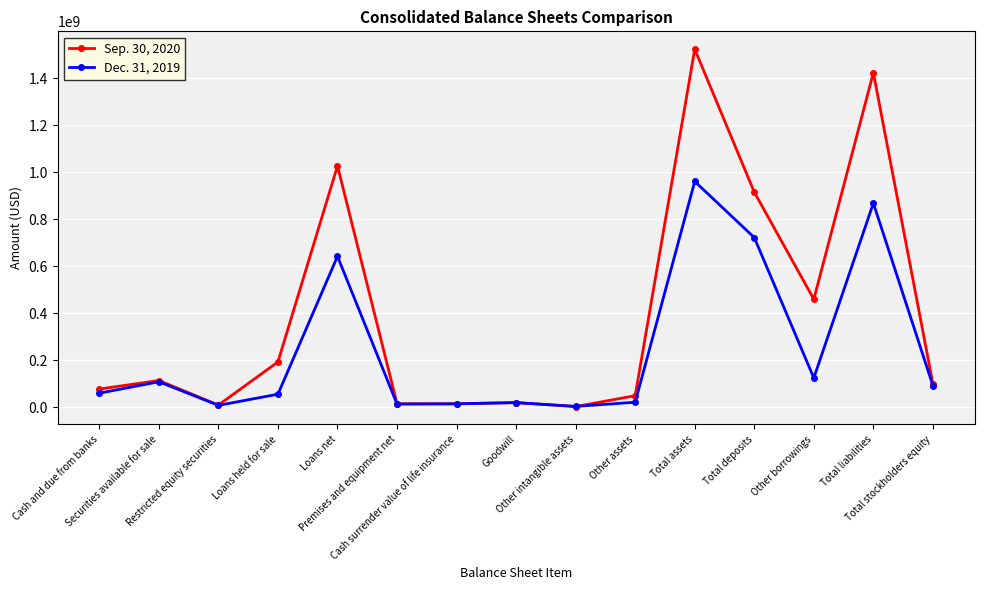

Which category has the highest value in the Sep. 30, 2020 series?

Total assets